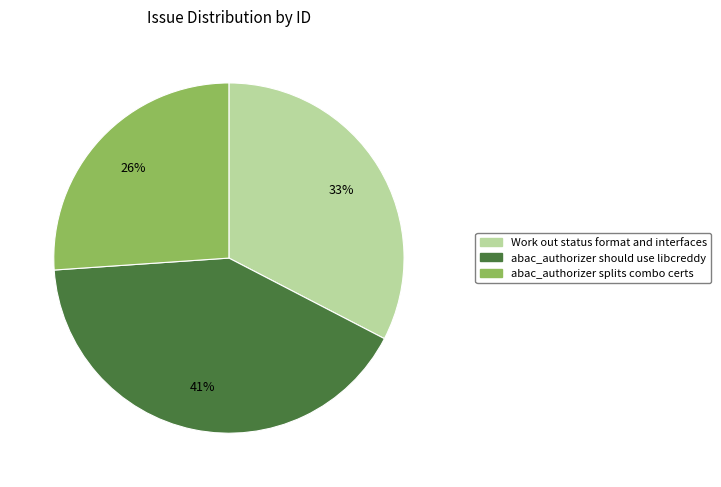

True or false: abac_authorizer splits combo certs accounts for 26% of the total.

True